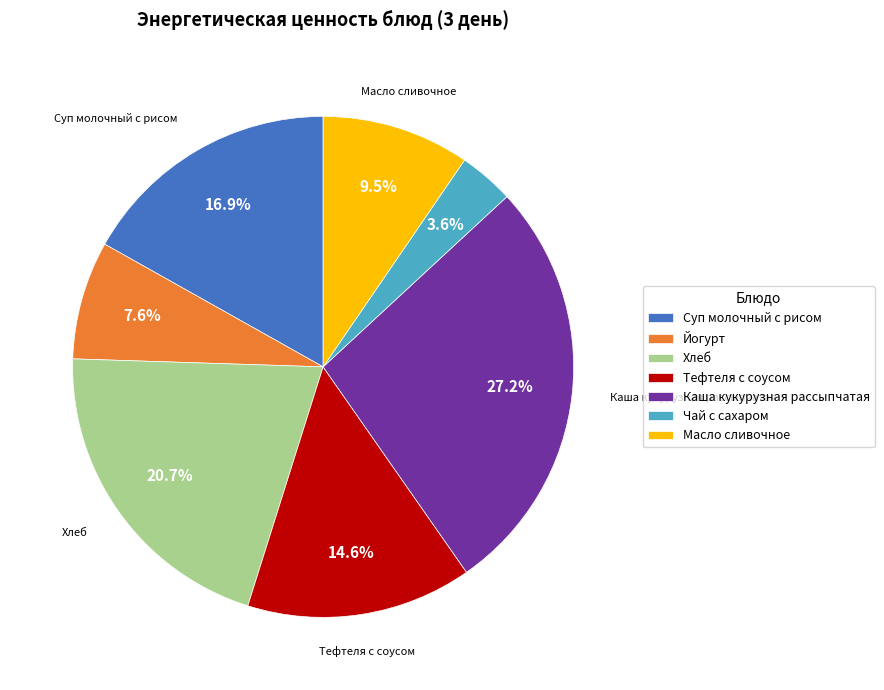

The Тефтеля с соусом slice represents 15% of the pie. True or false?

True